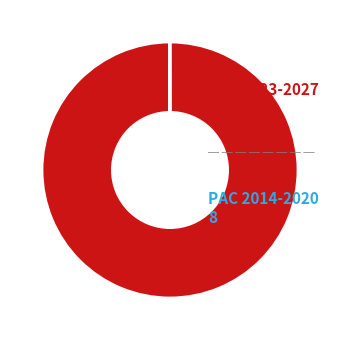

Is PAC 2023-2027 the majority of the pie?

Yes